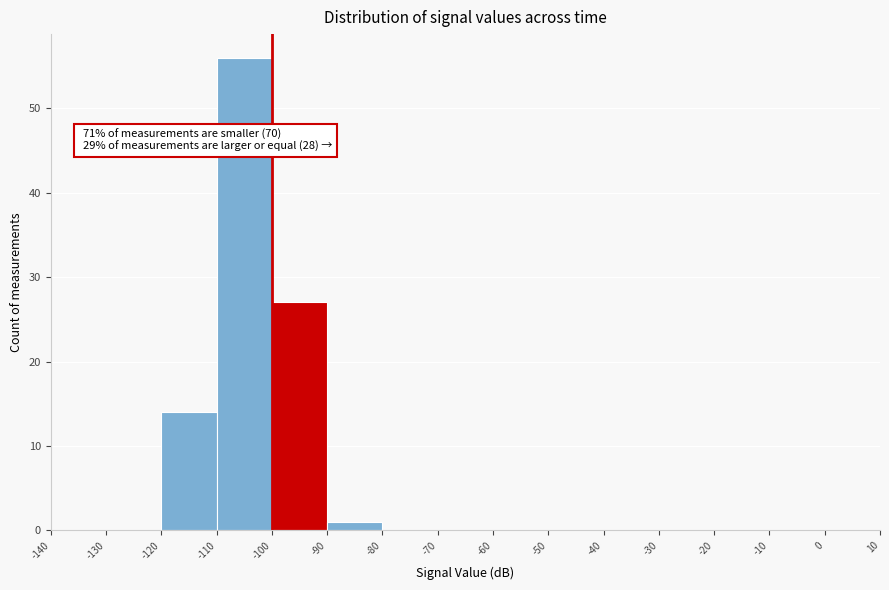

Which range on the x-axis has the tallest bar?

-110 to -100